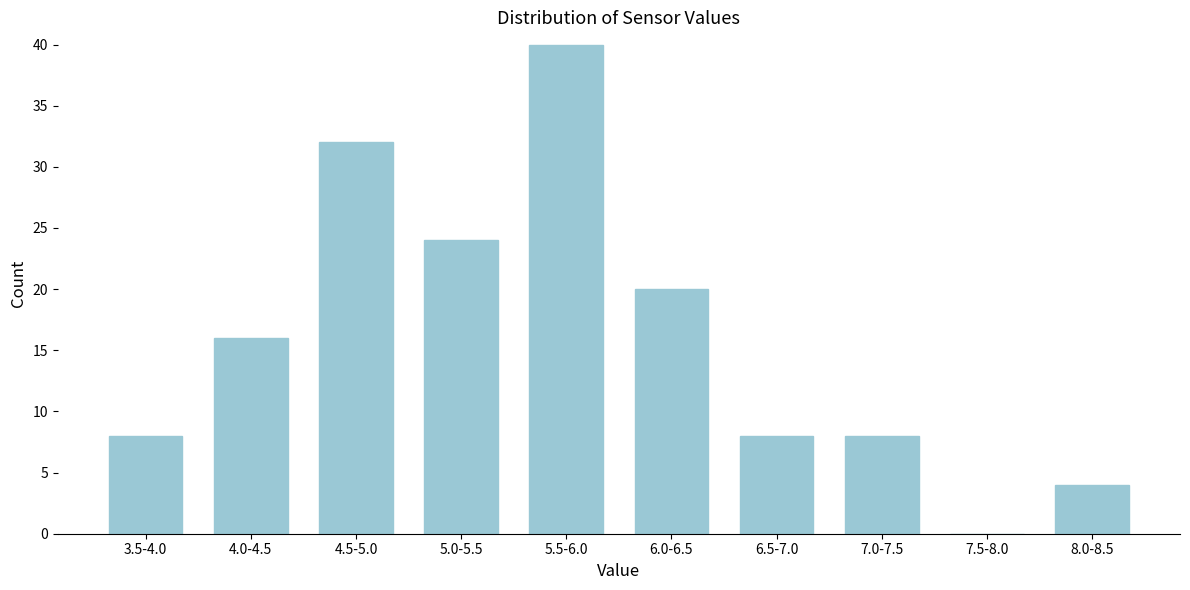

Reading right to left, what are all the values shown in this chart?

8.0-8.5=4	7.5-8.0=0	7.0-7.5=8	6.5-7.0=8	6.0-6.5=20	5.5-6.0=40	5.0-5.5=24	4.5-5.0=32	4.0-4.5=16	3.5-4.0=8